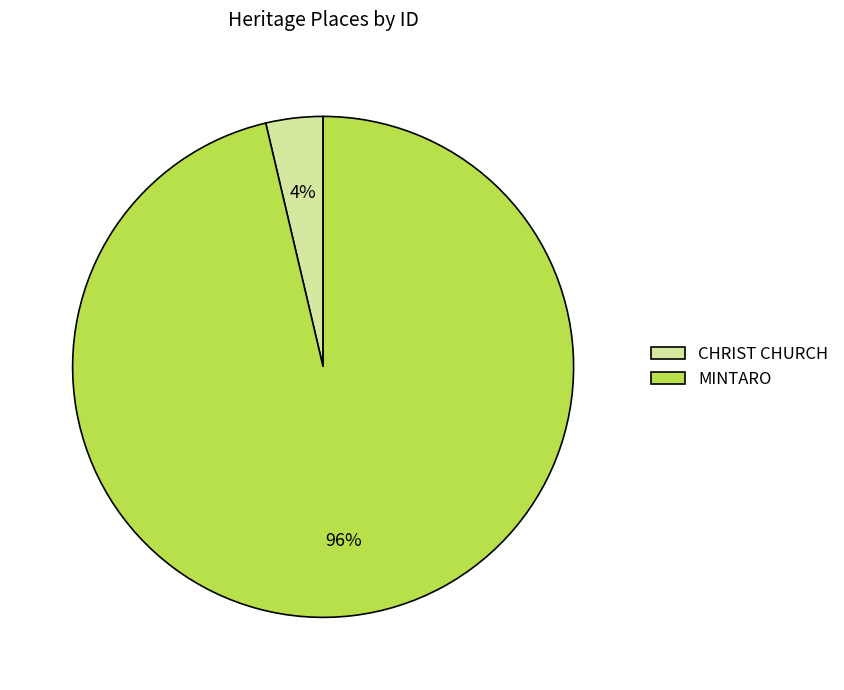

Is it true that CHRIST CHURCH is 4% of the pie?

True